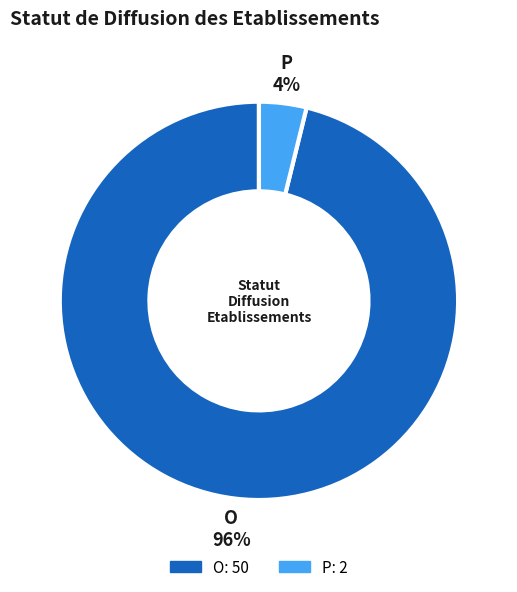

Which slice is the largest?

O